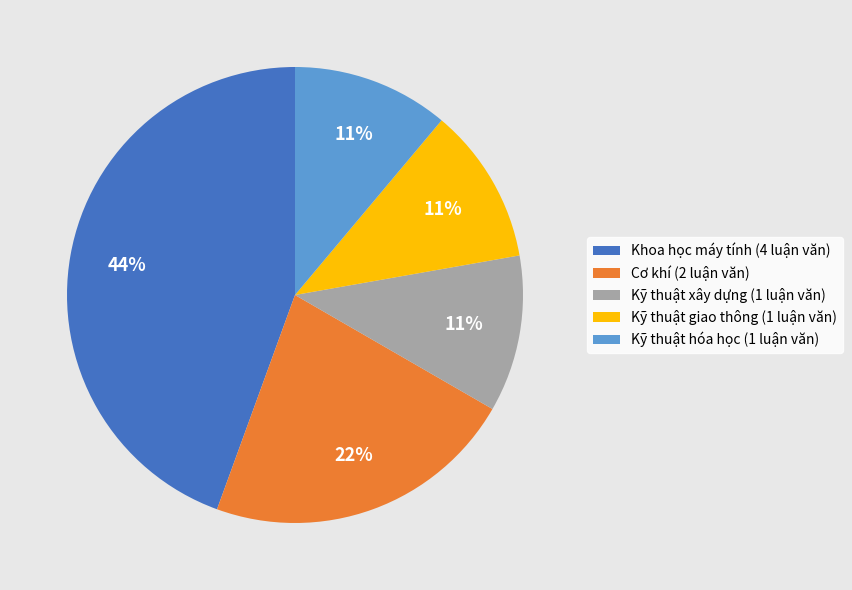

Is it true that Khoa học máy tính is 44% of the pie?

True